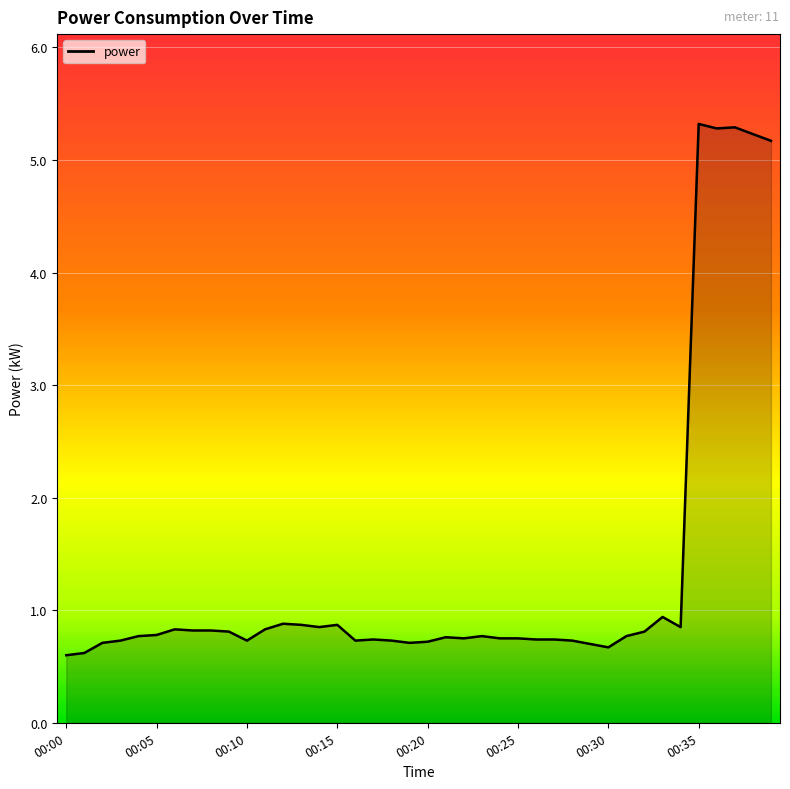

What is the maximum value shown in the chart?

5.3